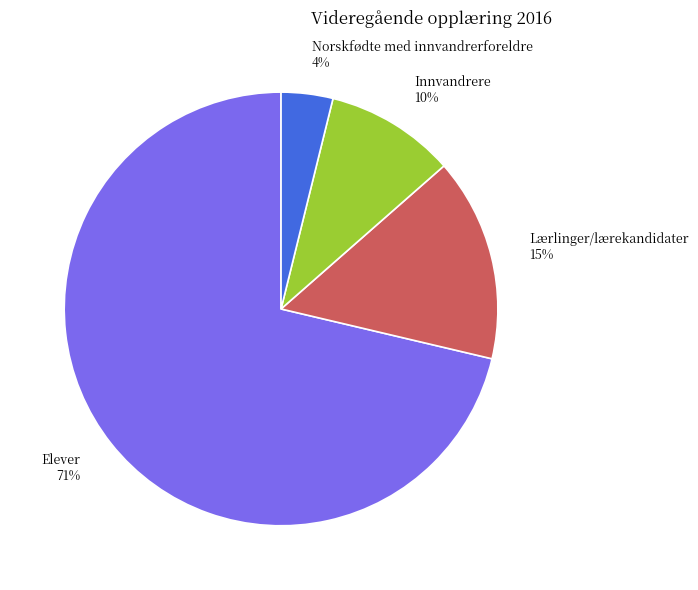

How many slices are in this pie chart?

4